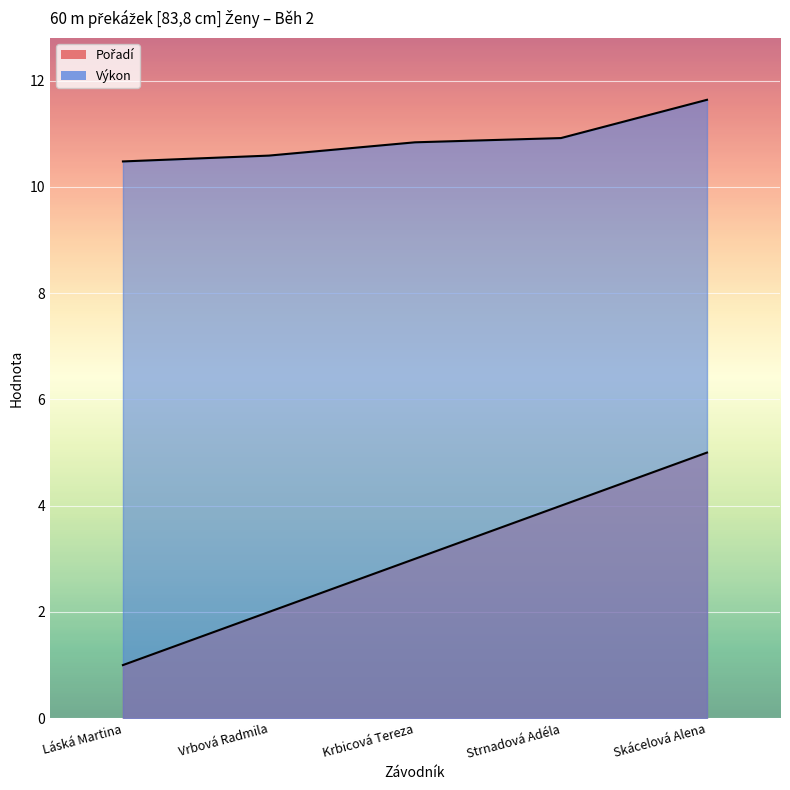

Is the value of Výkon at Skácelová Alena greater than the value of Pořadí at Krbicová Tereza?

Yes